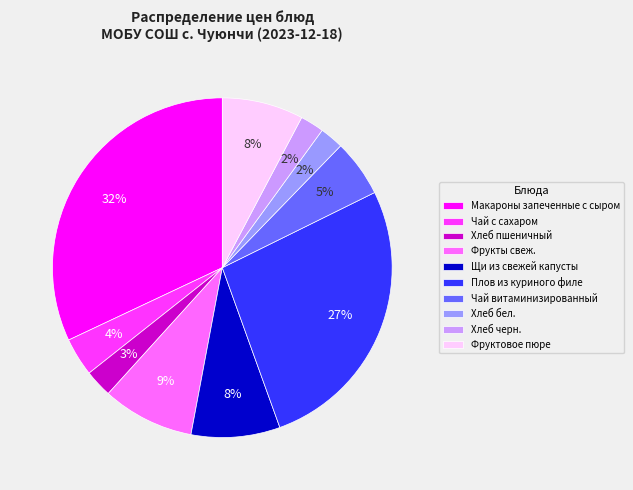

Does any single category account for the majority?

No